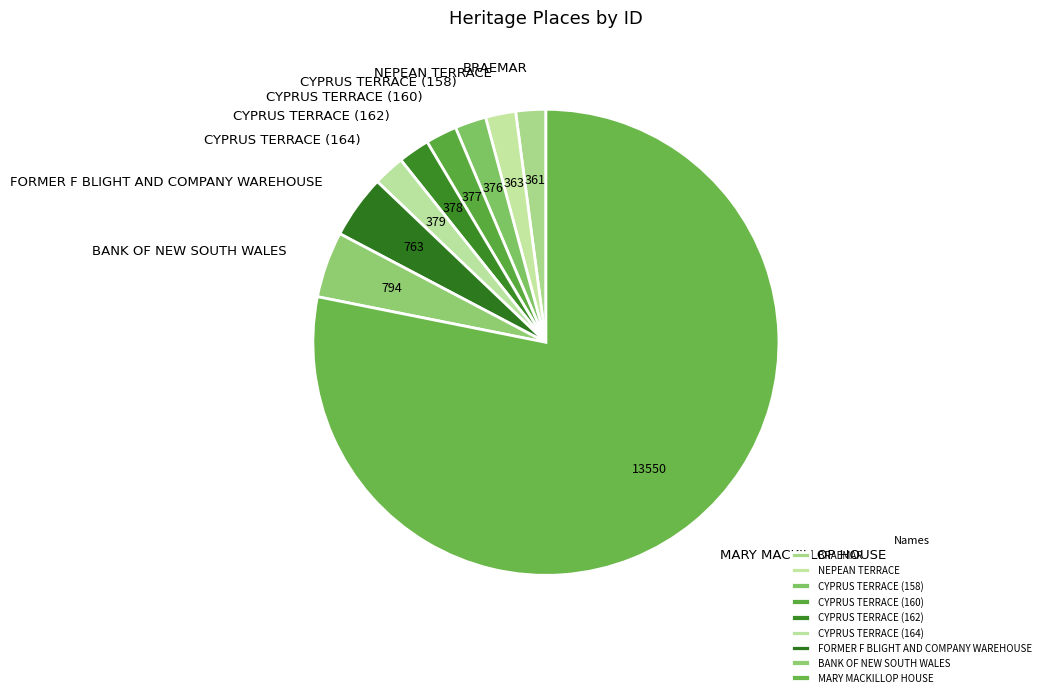

How many segments does this pie chart have?

9